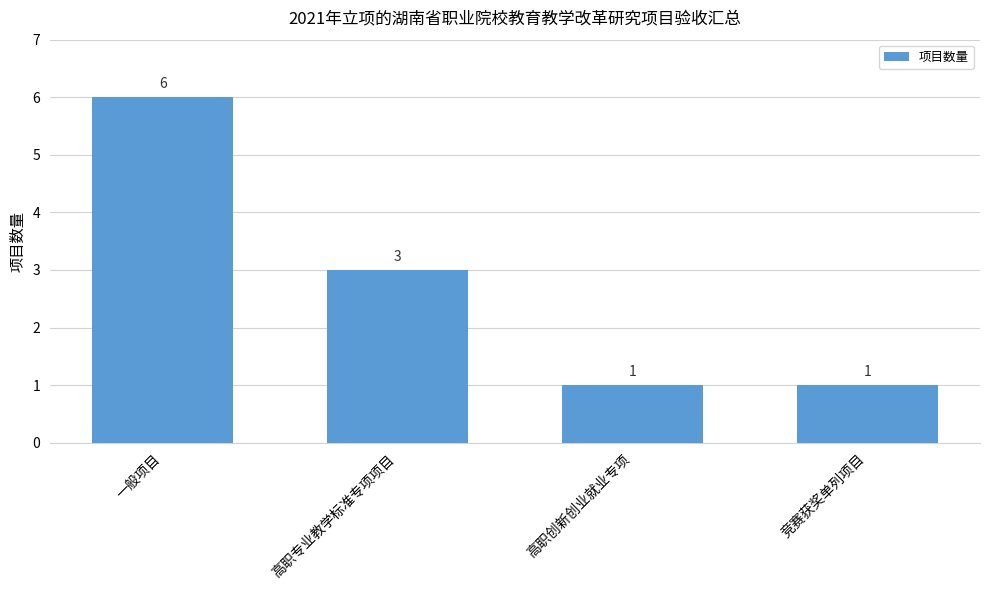

Which category has the highest value across all series?

一般项目